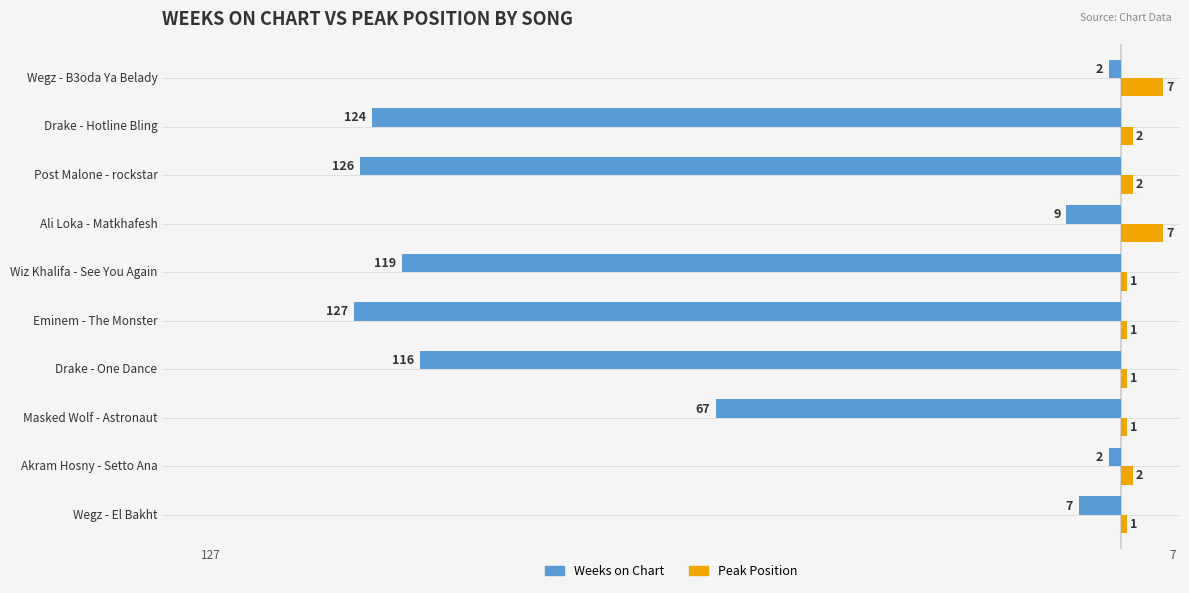

Which series has the largest range (max minus min)?

Weeks on Chart